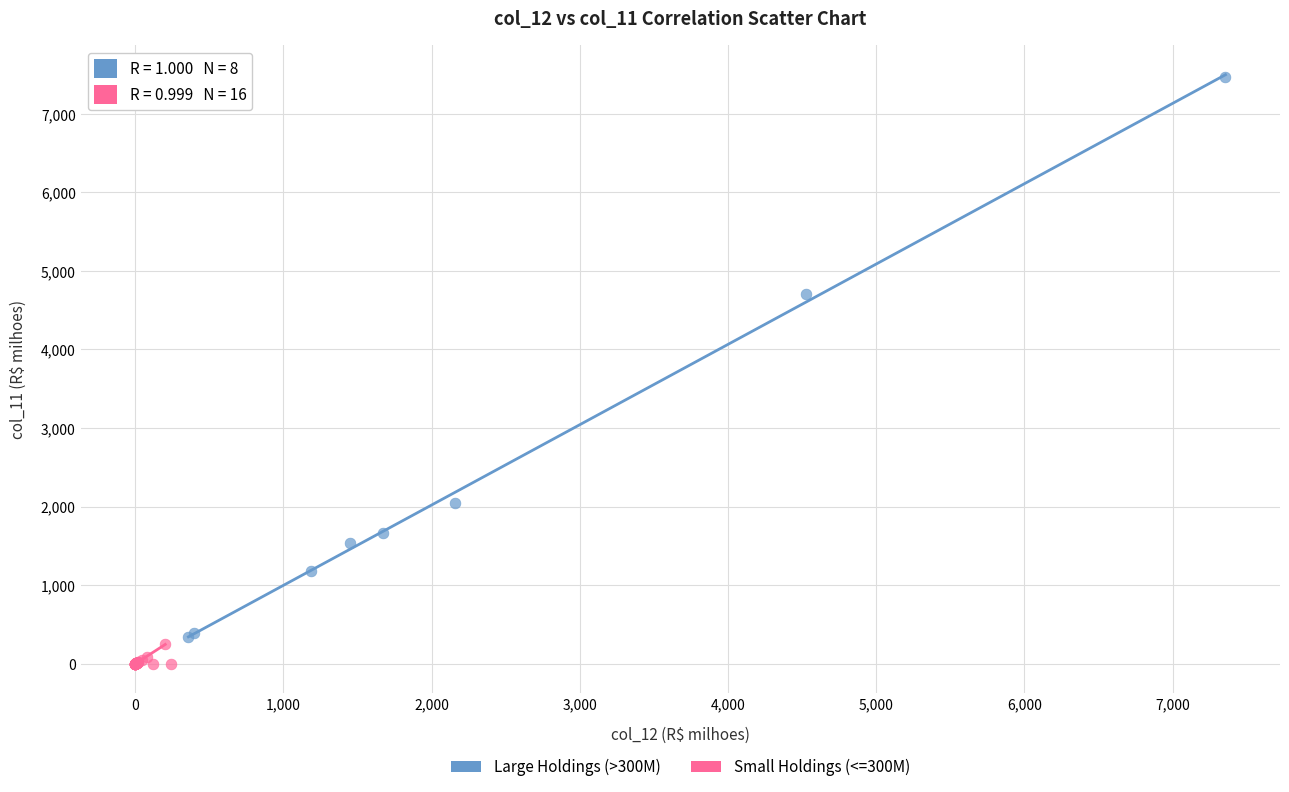

Which series has the largest Y range (max minus min)?

Large Holdings (>300M)